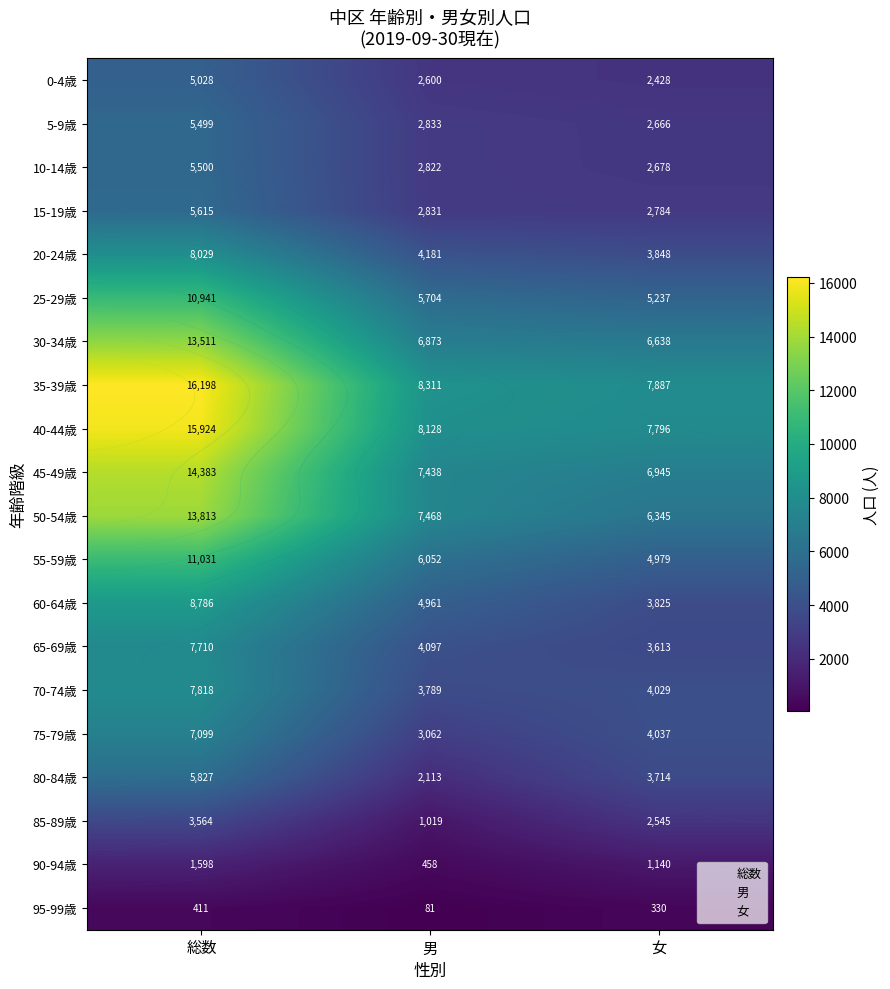

How many distinct data groups are displayed?

20